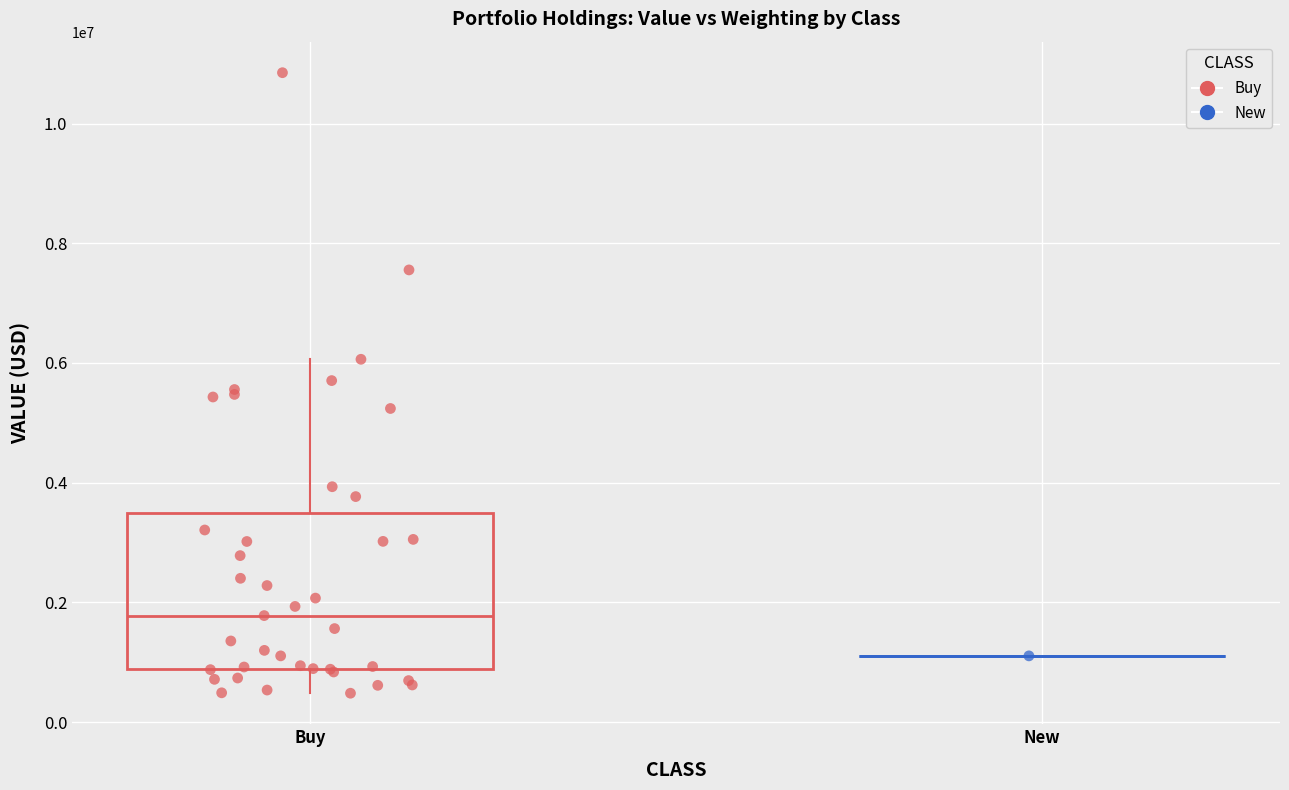

What are all the series names shown in the legend?

Buy, New